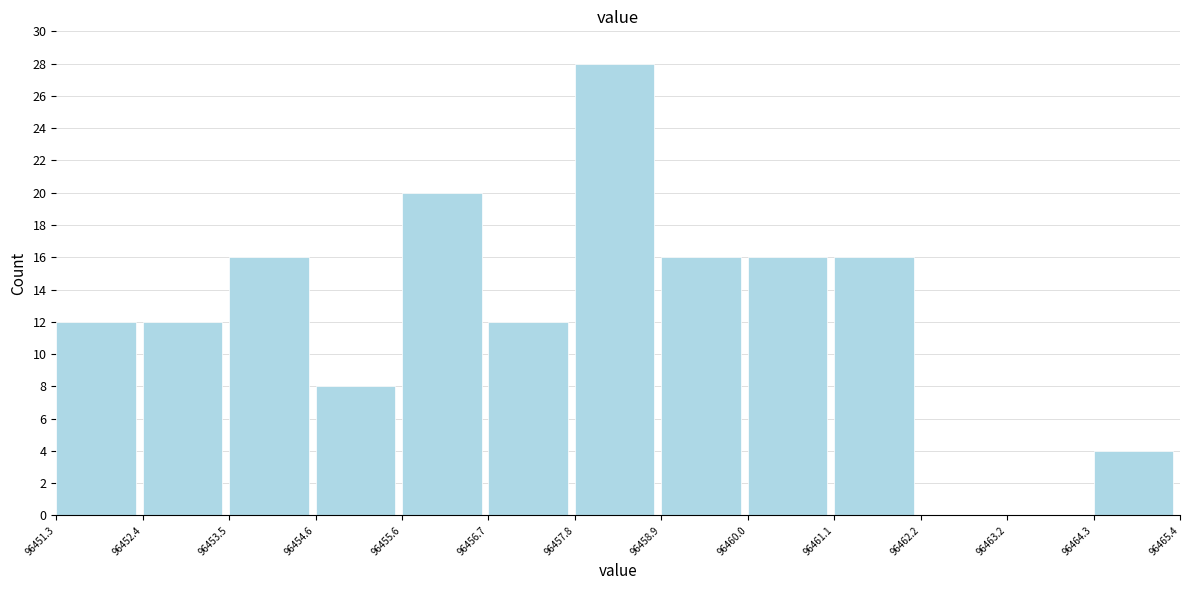

Reading left to right, list every bar in this chart as the range it spans on the x-axis followed by its height. The values are not printed on the chart, so give them approximately, as read against the axis.

96451.3 to 96452.4: 12
96452.4 to 96453.5: 12
96453.5 to 96454.6: 16
96454.6 to 96455.6: 8
96455.6 to 96456.7: 20
96456.7 to 96457.8: 12
96457.8 to 96458.9: 28
96458.9 to 96460.0: 16
96460.0 to 96461.1: 16
96461.1 to 96462.2: 16
96462.2 to 96463.2: 0
96463.2 to 96464.3: 0
96464.3 to 96465.4: 4